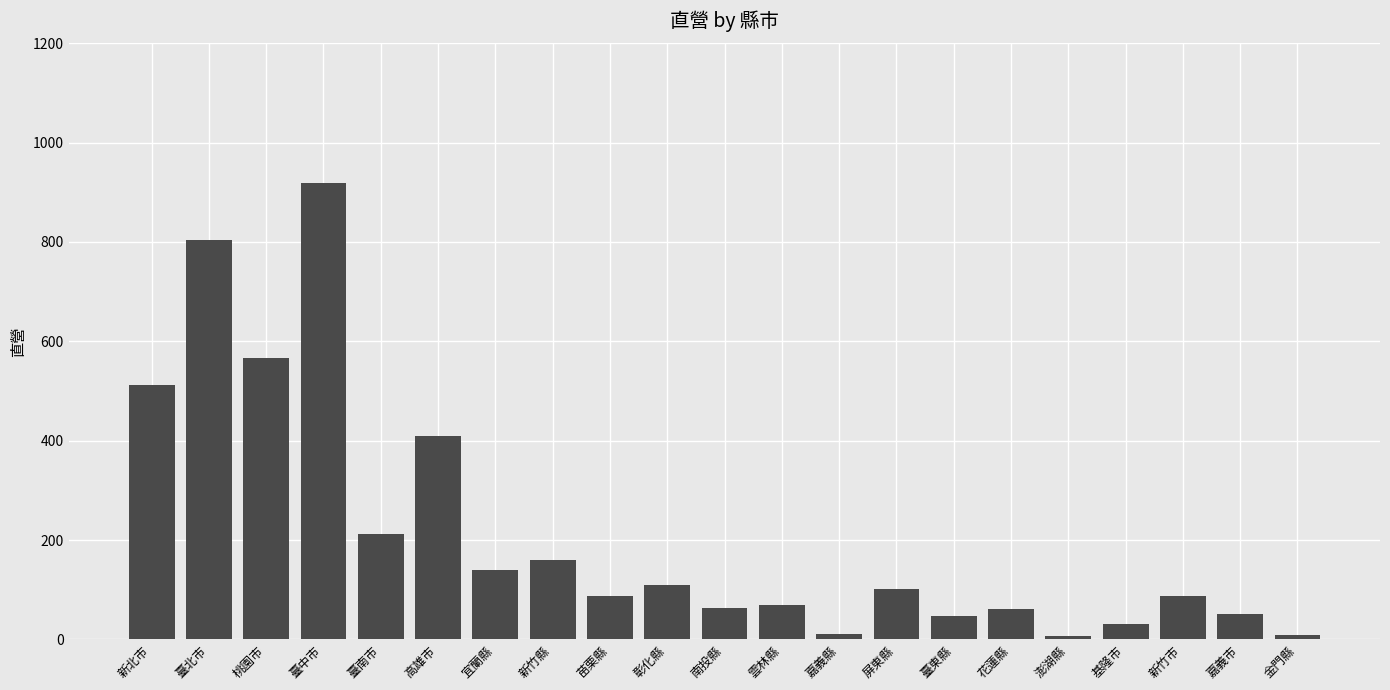

Is it true that the value at 花蓮縣 is 105?

False